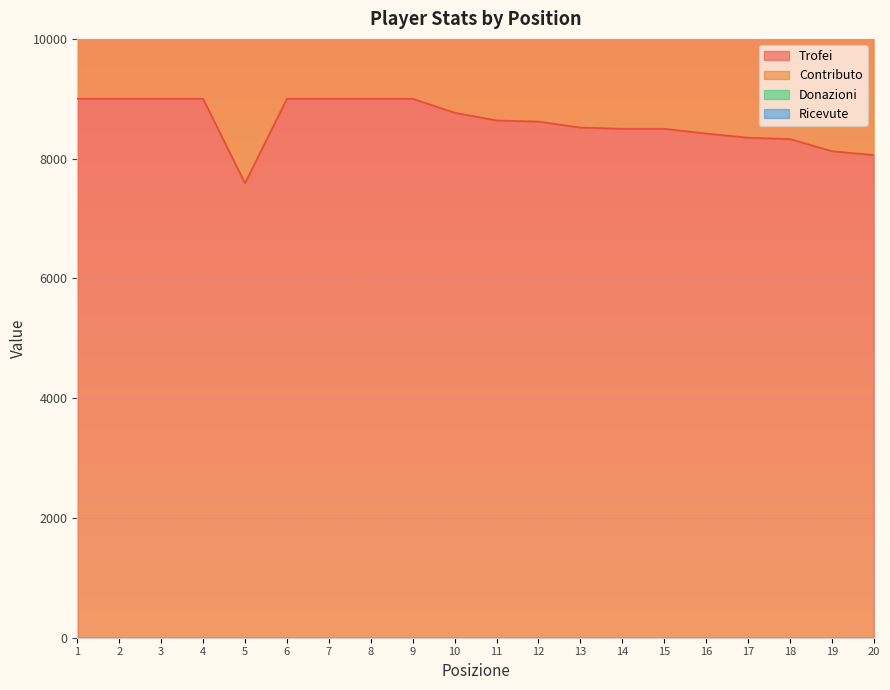

How many data points in Trofei are above 8638?

9